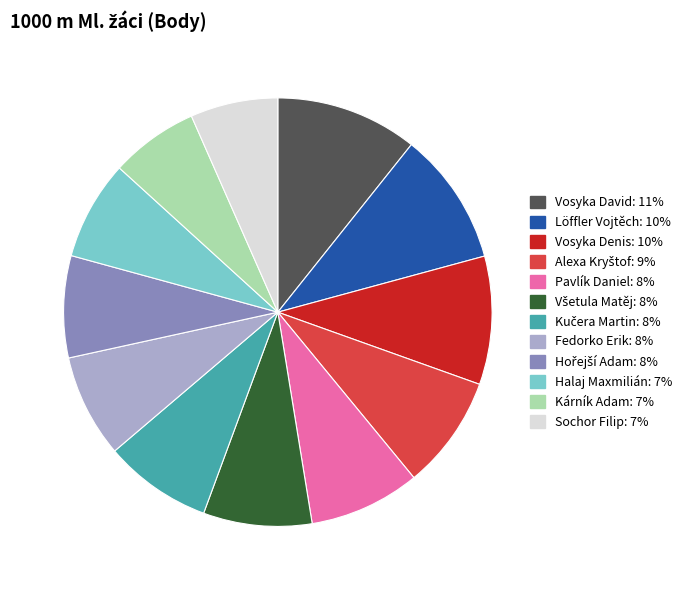

Does any single category account for the majority?

No